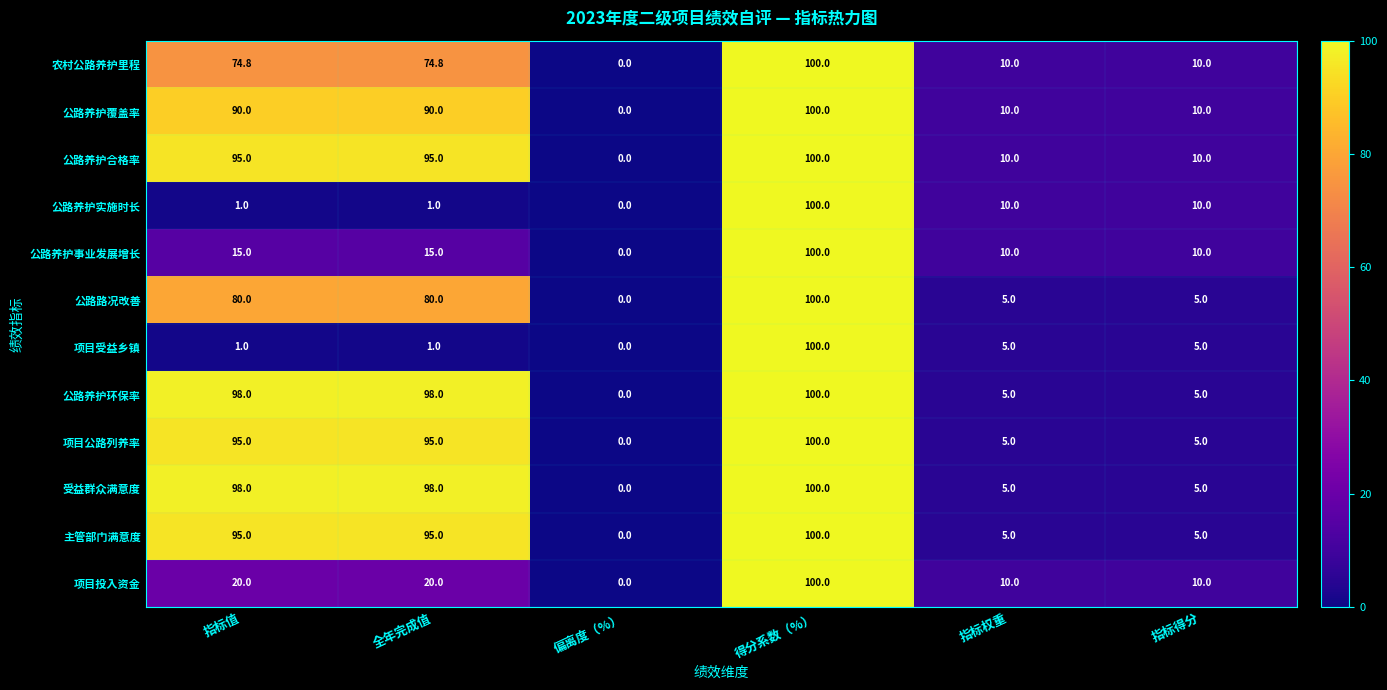

True or false: 受益群众满意度 has a value of 7.0 at 指标权重.

False